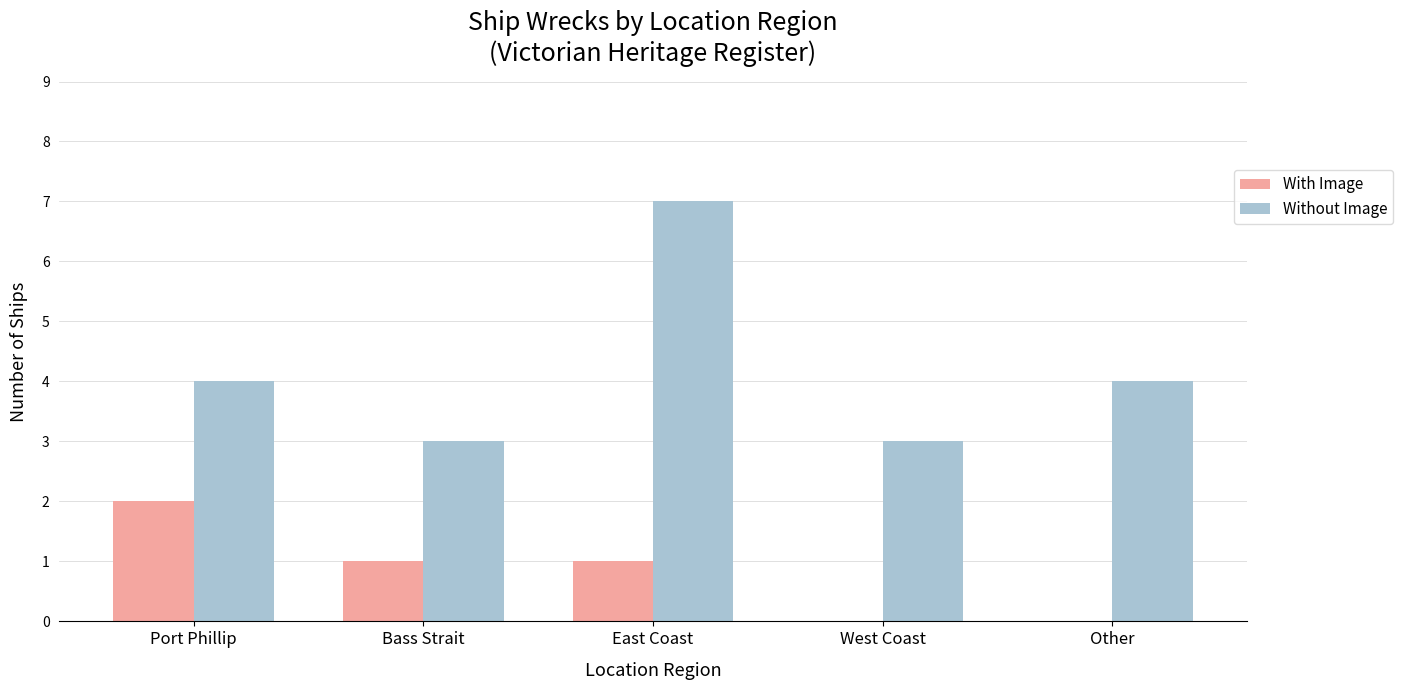

How many groups of bars are there?

5